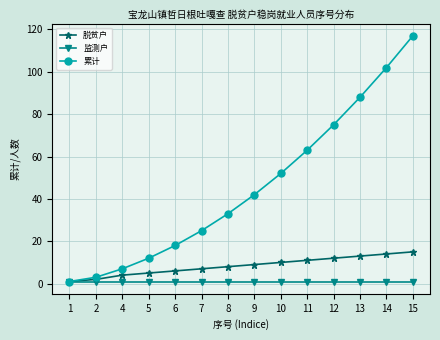

What are all the series names shown in the legend?

脱贫户, 监测户, 累计